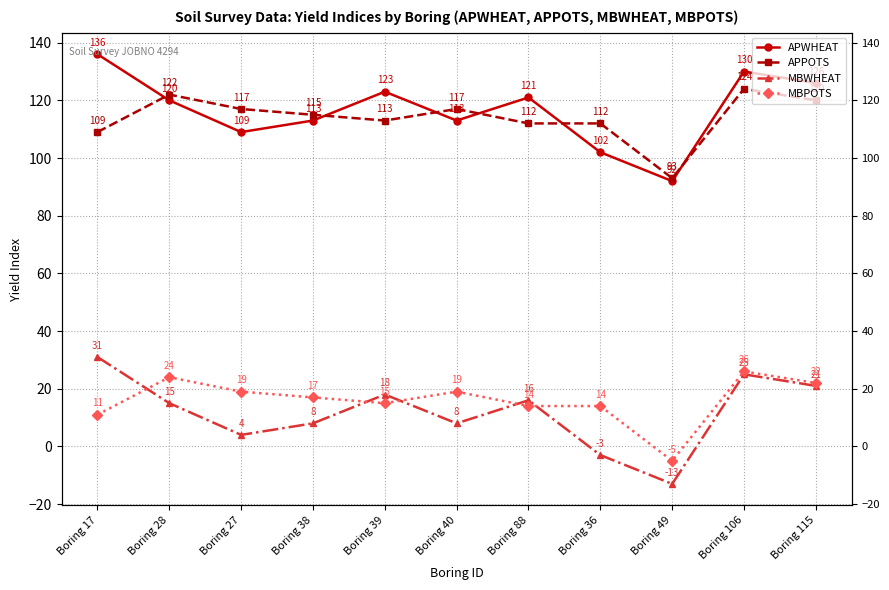

Count the number of data series in this chart.

4